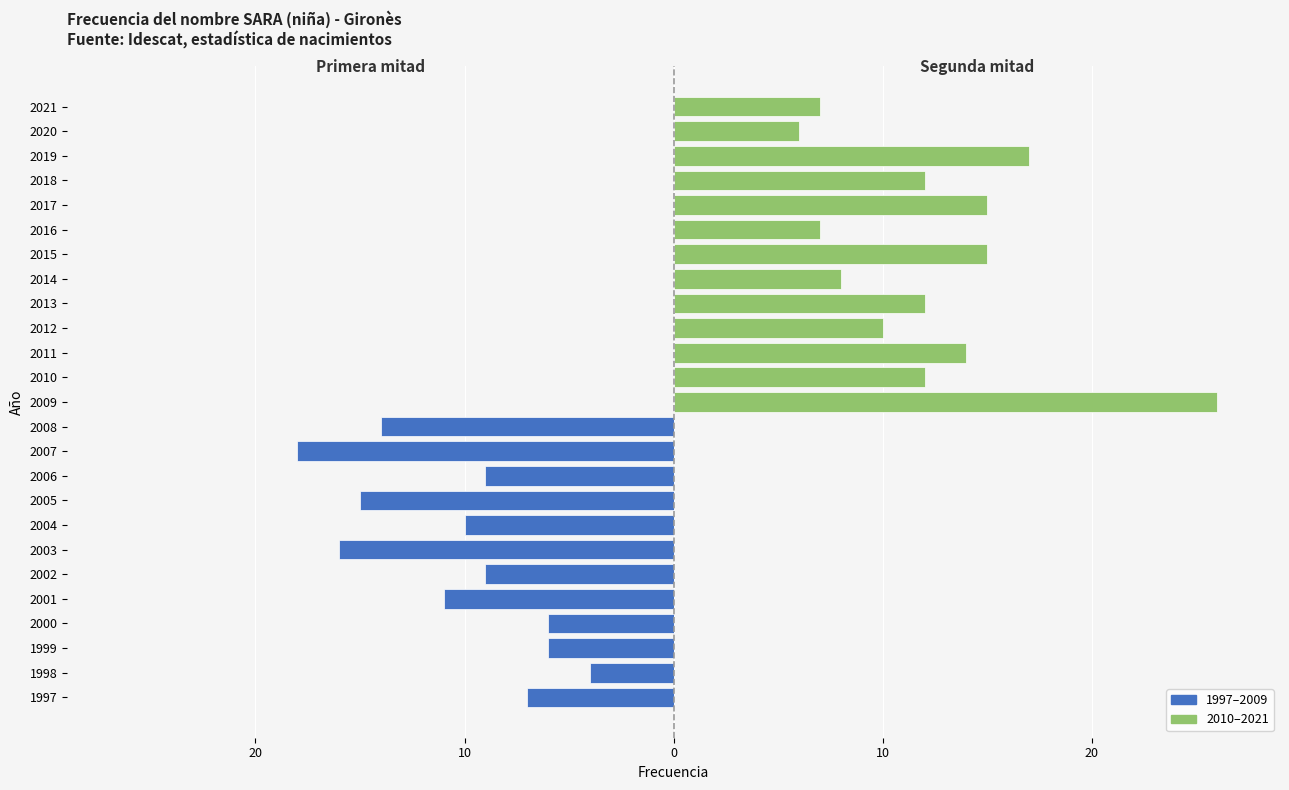

True or false: 2010-2021 (segunda mitad) has a value of 12 at 24.

False